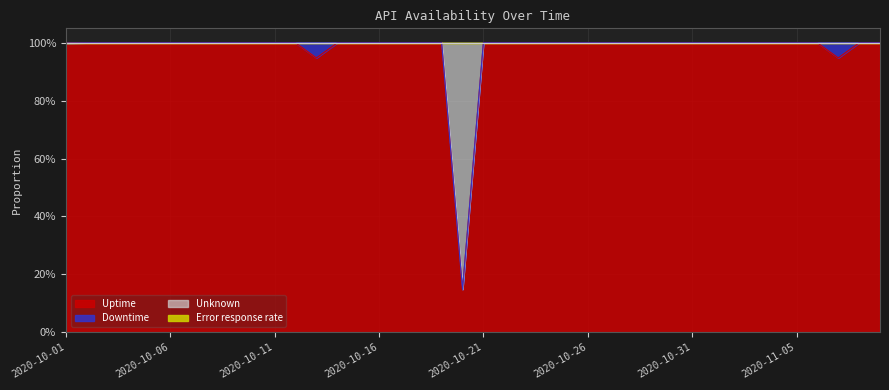

Does the chart display data point markers on the line(s)?

No